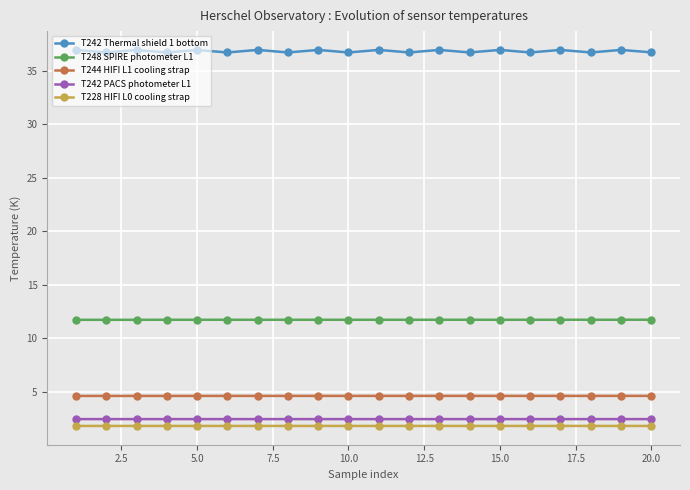

True or false: T242 Thermal shield 1 bottom and T244 HIFI L1 cooling strap intersect in this chart.

False